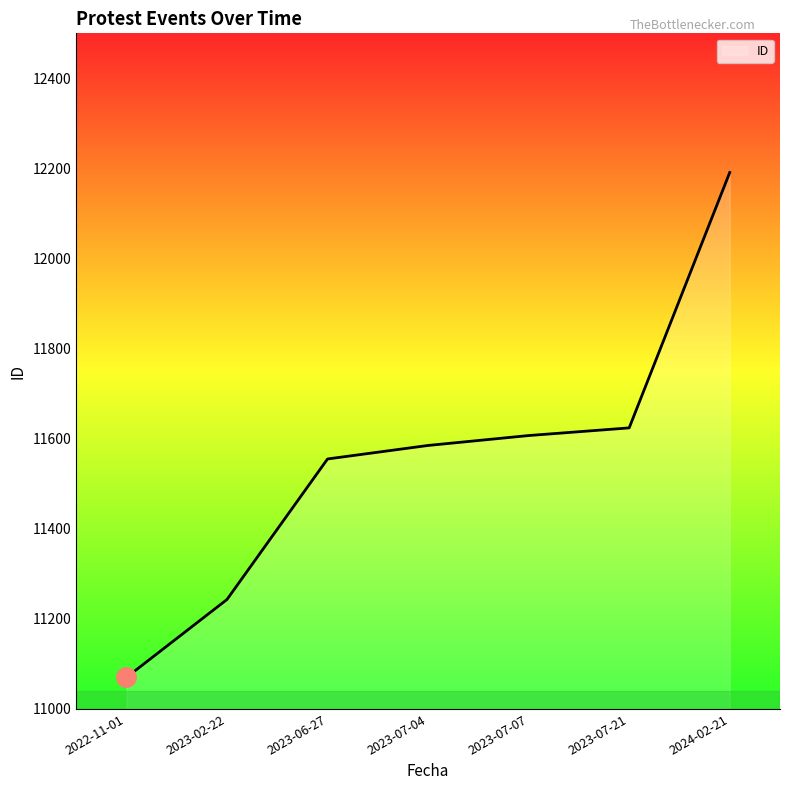

The value at 2023-06-27 is 2413. True or false?

False